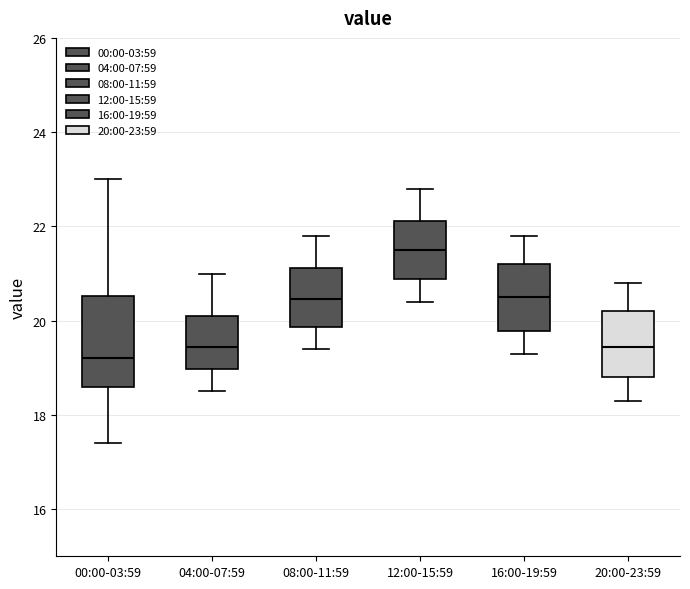

Reading left to right, transcribe this box plot: for each box, give where its median line is, the range the box spans, and where its two whiskers end, as read against the y-axis. The values are not printed on the chart, so give them approximately, as read against the axis.

00:00-03:59: median 19.2, box 18.6 to 20.6, whiskers 17.4 to 23.0
04:00-07:59: median 19.4, box 19.0 to 20.2, whiskers 18.6 to 21.0
08:00-11:59: median 20.4, box 19.8 to 21.2, whiskers 19.4 to 21.8
12:00-15:59: median 21.6, box 20.8 to 22.2, whiskers 20.4 to 22.8
16:00-19:59: median 20.6, box 19.8 to 21.2, whiskers 19.4 to 21.8
20:00-23:59: median 19.4, box 18.8 to 20.2, whiskers 18.4 to 20.8